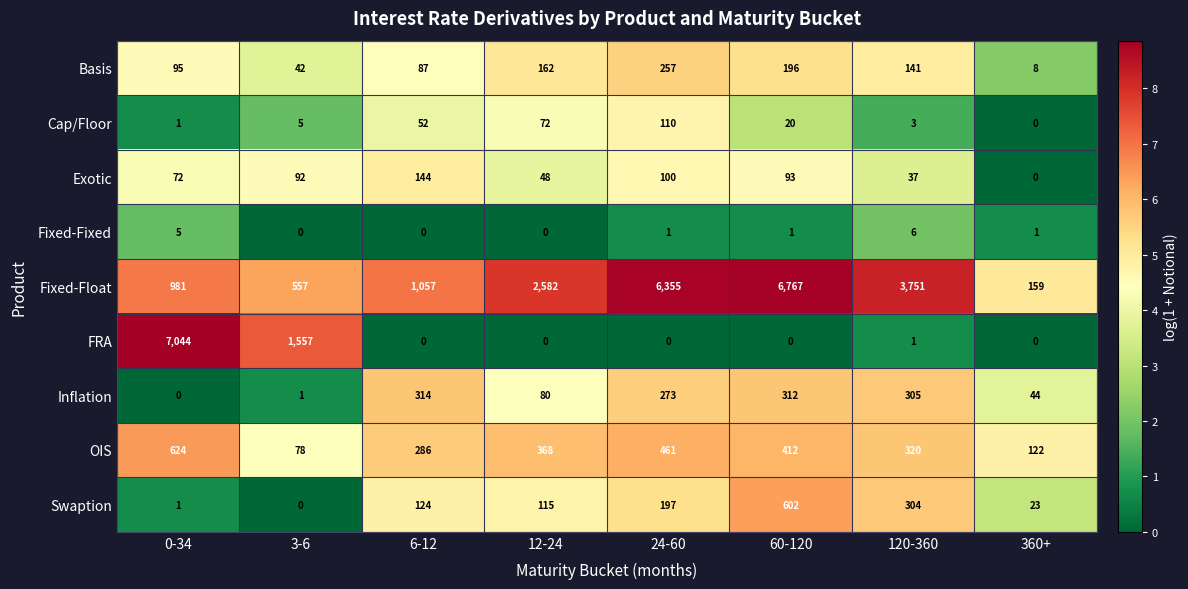

How many data points does each series have?

8